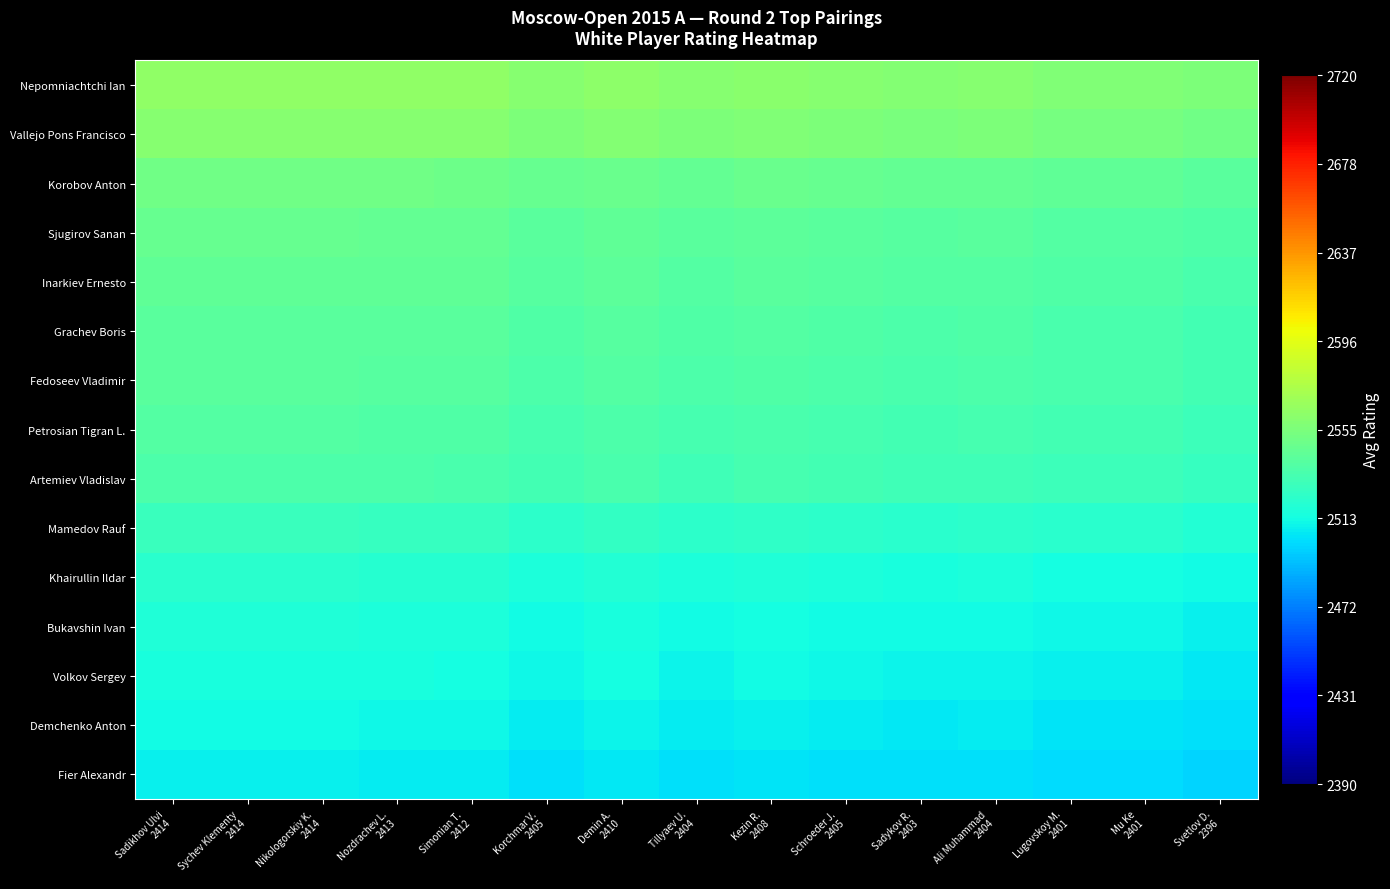

Reading left to right, what are all the values shown in this chart?

Nepomniachtchi Ian: Sadikhov Ulvi
2414=2564.0	Sychev Klementy
2414=2564.0	Nikologorskiy K.
2414=2564.0	Nozdrachev L.
2413=2563.5	Simonian T.
2412=2563.0	Korchmar V.
2405=2559.5	Demin A.
2410=2562.0	Tillyaev U.
2404=2559.0	Kezin R.
2408=2561.0	Schroeder J.
2405=2559.5	Sadykov R.
2403=2558.5	Ali Muhammad
2404=2559.0	Lugovskoy M.
2401=2557.5	Mu Ke
2401=2557.5	Svetlov D.
2396=2555.0
Vallejo Pons Francisco: Sadikhov Ulvi
2414=2560.0	Sychev Klementy
2414=2560.0	Nikologorskiy K.
2414=2560.0	Nozdrachev L.
2413=2559.5	Simonian T.
2412=2559.0	Korchmar V.
2405=2555.5	Demin A.
2410=2558.0	Tillyaev U.
2404=2555.0	Kezin R.
2408=2557.0	Schroeder J.
2405=2555.5	Sadykov R.
2403=2554.5	Ali Muhammad
2404=2555.0	Lugovskoy M.
2401=2553.5	Mu Ke
2401=2553.5	Svetlov D.
2396=2551.0
Korobov Anton: Sadikhov Ulvi
2414=2550.5	Sychev Klementy
2414=2550.5	Nikologorskiy K.
2414=2550.5	Nozdrachev L.
2413=2550.0	Simonian T.
2412=2549.5	Korchmar V.
2405=2546.0	Demin A.
2410=2548.5	Tillyaev U.
2404=2545.5	Kezin R.
2408=2547.5	Schroeder J.
2405=2546.0	Sadykov R.
2403=2545.0	Ali Muhammad
2404=2545.5	Lugovskoy M.
2401=2544.0	Mu Ke
2401=2544.0	Svetlov D.
2396=2541.5
Sjugirov Sanan: Sadikhov Ulvi
2414=2546.0	Sychev Klementy
2414=2546.0	Nikologorskiy K.
2414=2546.0	Nozdrachev L.
2413=2545.5	Simonian T.
2412=2545.0	Korchmar V.
2405=2541.5	Demin A.
2410=2544.0	Tillyaev U.
2404=2541.0	Kezin R.
2408=2543.0	Schroeder J.
2405=2541.5	Sadykov R.
2403=2540.5	Ali Muhammad
2404=2541.0	Lugovskoy M.
2401=2539.5	Mu Ke
2401=2539.5	Svetlov D.
2396=2537.0
Inarkiev Ernesto: Sadikhov Ulvi
2414=2544.5	Sychev Klementy
2414=2544.5	Nikologorskiy K.
2414=2544.5	Nozdrachev L.
2413=2544.0	Simonian T.
2412=2543.5	Korchmar V.
2405=2540.0	Demin A.
2410=2542.5	Tillyaev U.
2404=2539.5	Kezin R.
2408=2541.5	Schroeder J.
2405=2540.0	Sadykov R.
2403=2539.0	Ali Muhammad
2404=2539.5	Lugovskoy M.
2401=2538.0	Mu Ke
2401=2538.0	Svetlov D.
2396=2535.5
Grachev Boris: Sadikhov Ulvi
2414=2542.0	Sychev Klementy
2414=2542.0	Nikologorskiy K.
2414=2542.0	Nozdrachev L.
2413=2541.5	Simonian T.
2412=2541.0	Korchmar V.
2405=2537.5	Demin A.
2410=2540.0	Tillyaev U.
2404=2537.0	Kezin R.
2408=2539.0	Schroeder J.
2405=2537.5	Sadykov R.
2403=2536.5	Ali Muhammad
2404=2537.0	Lugovskoy M.
2401=2535.5	Mu Ke
2401=2535.5	Svetlov D.
2396=2533.0
Fedoseev Vladimir: Sadikhov Ulvi
2414=2541.0	Sychev Klementy
2414=2541.0	Nikologorskiy K.
2414=2541.0	Nozdrachev L.
2413=2540.5	Simonian T.
2412=2540.0	Korchmar V.
2405=2536.5	Demin A.
2410=2539.0	Tillyaev U.
2404=2536.0	Kezin R.
2408=2538.0	Schroeder J.
2405=2536.5	Sadykov R.
2403=2535.5	Ali Muhammad
2404=2536.0	Lugovskoy M.
2401=2534.5	Mu Ke
2401=2534.5	Svetlov D.
2396=2532.0
Petrosian Tigran L.: Sadikhov Ulvi
2414=2538.5	Sychev Klementy
2414=2538.5	Nikologorskiy K.
2414=2538.5	Nozdrachev L.
2413=2538.0	Simonian T.
2412=2537.5	Korchmar V.
2405=2534.0	Demin A.
2410=2536.5	Tillyaev U.
2404=2533.5	Kezin R.
2408=2535.5	Schroeder J.
2405=2534.0	Sadykov R.
2403=2533.0	Ali Muhammad
2404=2533.5	Lugovskoy M.
2401=2532.0	Mu Ke
2401=2532.0	Svetlov D.
2396=2529.5
Artemiev Vladislav: Sadikhov Ulvi
2414=2536.5	Sychev Klementy
2414=2536.5	Nikologorskiy K.
2414=2536.5	Nozdrachev L.
2413=2536.0	Simonian T.
2412=2535.5	Korchmar V.
2405=2532.0	Demin A.
2410=2534.5	Tillyaev U.
2404=2531.5	Kezin R.
2408=2533.5	Schroeder J.
2405=2532.0	Sadykov R.
2403=2531.0	Ali Muhammad
2404=2531.5	Lugovskoy M.
2401=2530.0	Mu Ke
2401=2530.0	Svetlov D.
2396=2527.5
Mamedov Rauf: Sadikhov Ulvi
2414=2528.0	Sychev Klementy
2414=2528.0	Nikologorskiy K.
2414=2528.0	Nozdrachev L.
2413=2527.5	Simonian T.
2412=2527.0	Korchmar V.
2405=2523.5	Demin A.
2410=2526.0	Tillyaev U.
2404=2523.0	Kezin R.
2408=2525.0	Schroeder J.
2405=2523.5	Sadykov R.
2403=2522.5	Ali Muhammad
2404=2523.0	Lugovskoy M.
2401=2521.5	Mu Ke
2401=2521.5	Svetlov D.
2396=2519.0
Khairullin Ildar: Sadikhov Ulvi
2414=2521.5	Sychev Klementy
2414=2521.5	Nikologorskiy K.
2414=2521.5	Nozdrachev L.
2413=2521.0	Simonian T.
2412=2520.5	Korchmar V.
2405=2517.0	Demin A.
2410=2519.5	Tillyaev U.
2404=2516.5	Kezin R.
2408=2518.5	Schroeder J.
2405=2517.0	Sadykov R.
2403=2516.0	Ali Muhammad
2404=2516.5	Lugovskoy M.
2401=2515.0	Mu Ke
2401=2515.0	Svetlov D.
2396=2512.5
Bukavshin Ivan: Sadikhov Ulvi
2414=2518.0	Sychev Klementy
2414=2518.0	Nikologorskiy K.
2414=2518.0	Nozdrachev L.
2413=2517.5	Simonian T.
2412=2517.0	Korchmar V.
2405=2513.5	Demin A.
2410=2516.0	Tillyaev U.
2404=2513.0	Kezin R.
2408=2515.0	Schroeder J.
2405=2513.5	Sadykov R.
2403=2512.5	Ali Muhammad
2404=2513.0	Lugovskoy M.
2401=2511.5	Mu Ke
2401=2511.5	Svetlov D.
2396=2509.0
Volkov Sergey: Sadikhov Ulvi
2414=2516.0	Sychev Klementy
2414=2516.0	Nikologorskiy K.
2414=2516.0	Nozdrachev L.
2413=2515.5	Simonian T.
2412=2515.0	Korchmar V.
2405=2511.5	Demin A.
2410=2514.0	Tillyaev U.
2404=2511.0	Kezin R.
2408=2513.0	Schroeder J.
2405=2511.5	Sadykov R.
2403=2510.5	Ali Muhammad
2404=2511.0	Lugovskoy M.
2401=2509.5	Mu Ke
2401=2509.5	Svetlov D.
2396=2507.0
Demchenko Anton: Sadikhov Ulvi
2414=2512.5	Sychev Klementy
2414=2512.5	Nikologorskiy K.
2414=2512.5	Nozdrachev L.
2413=2512.0	Simonian T.
2412=2511.5	Korchmar V.
2405=2508.0	Demin A.
2410=2510.5	Tillyaev U.
2404=2507.5	Kezin R.
2408=2509.5	Schroeder J.
2405=2508.0	Sadykov R.
2403=2507.0	Ali Muhammad
2404=2507.5	Lugovskoy M.
2401=2506.0	Mu Ke
2401=2506.0	Svetlov D.
2396=2503.5
Fier Alexandr: Sadikhov Ulvi
2414=2509.0	Sychev Klementy
2414=2509.0	Nikologorskiy K.
2414=2509.0	Nozdrachev L.
2413=2508.5	Simonian T.
2412=2508.0	Korchmar V.
2405=2504.5	Demin A.
2410=2507.0	Tillyaev U.
2404=2504.0	Kezin R.
2408=2506.0	Schroeder J.
2405=2504.5	Sadykov R.
2403=2503.5	Ali Muhammad
2404=2504.0	Lugovskoy M.
2401=2502.5	Mu Ke
2401=2502.5	Svetlov D.
2396=2500.0